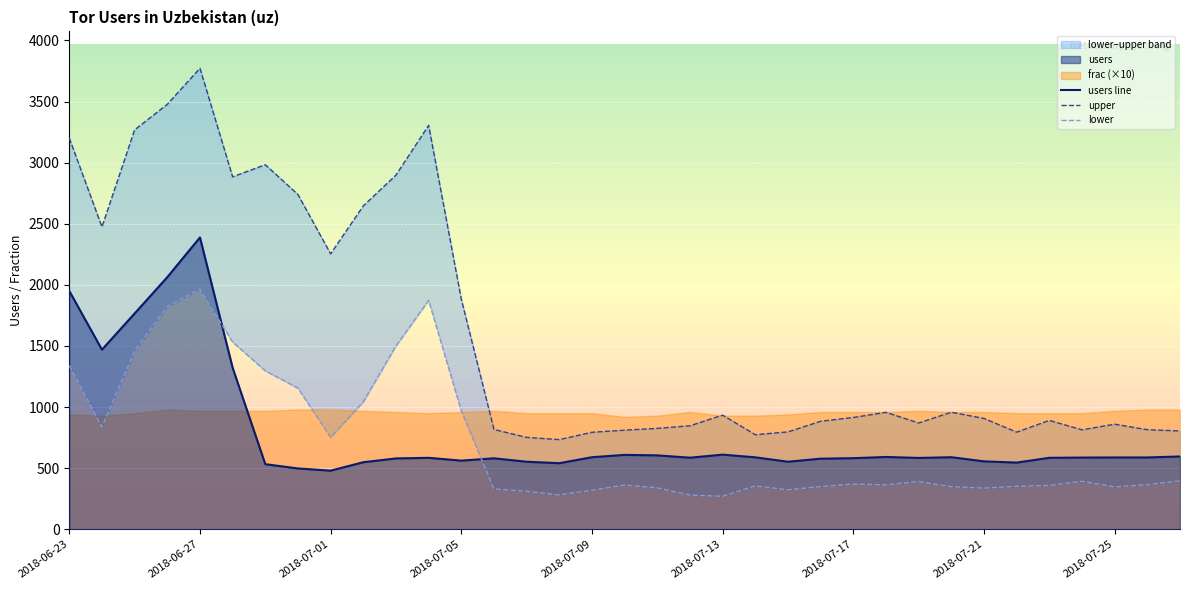

The lower series shows 359 at 30. True or false?

True